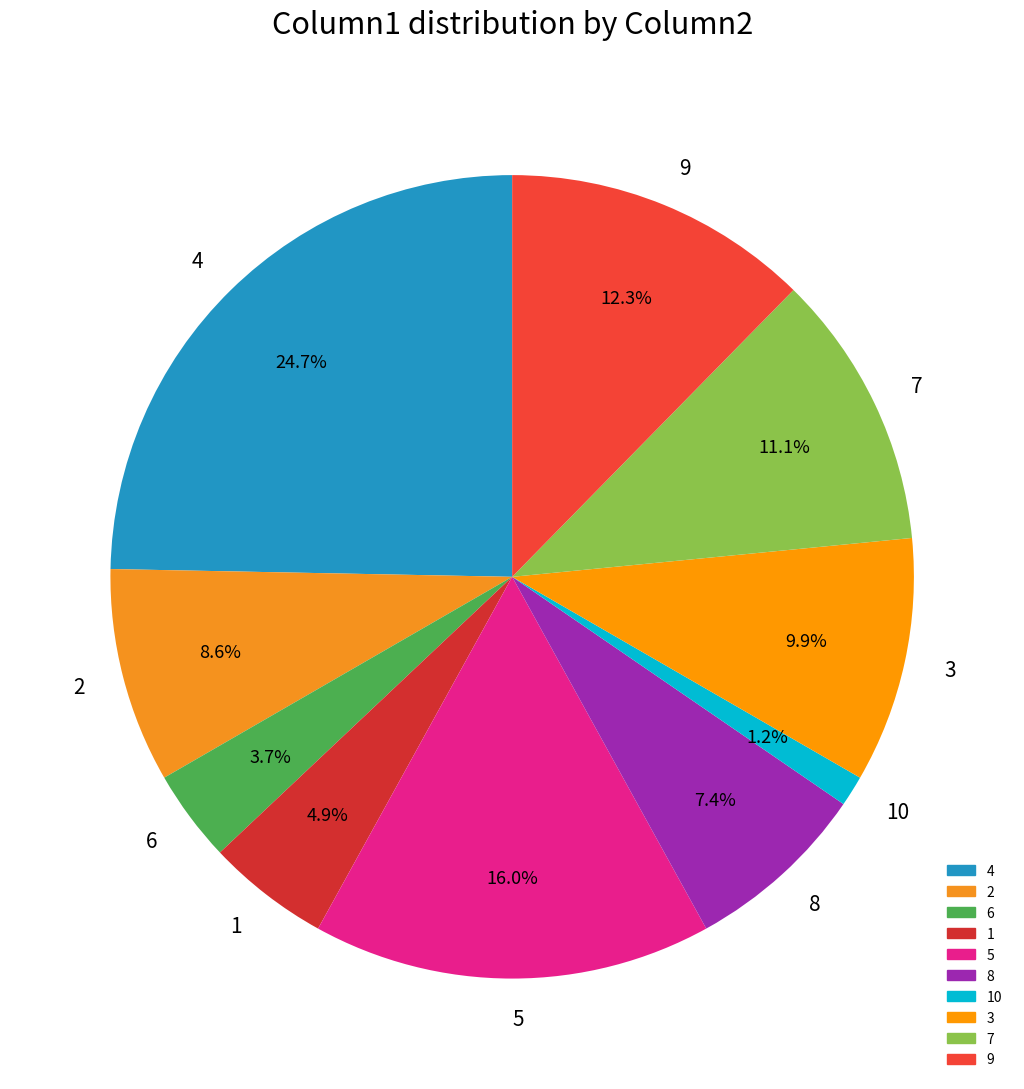

To the nearest percent, what percentage of the pie is 8?

7%